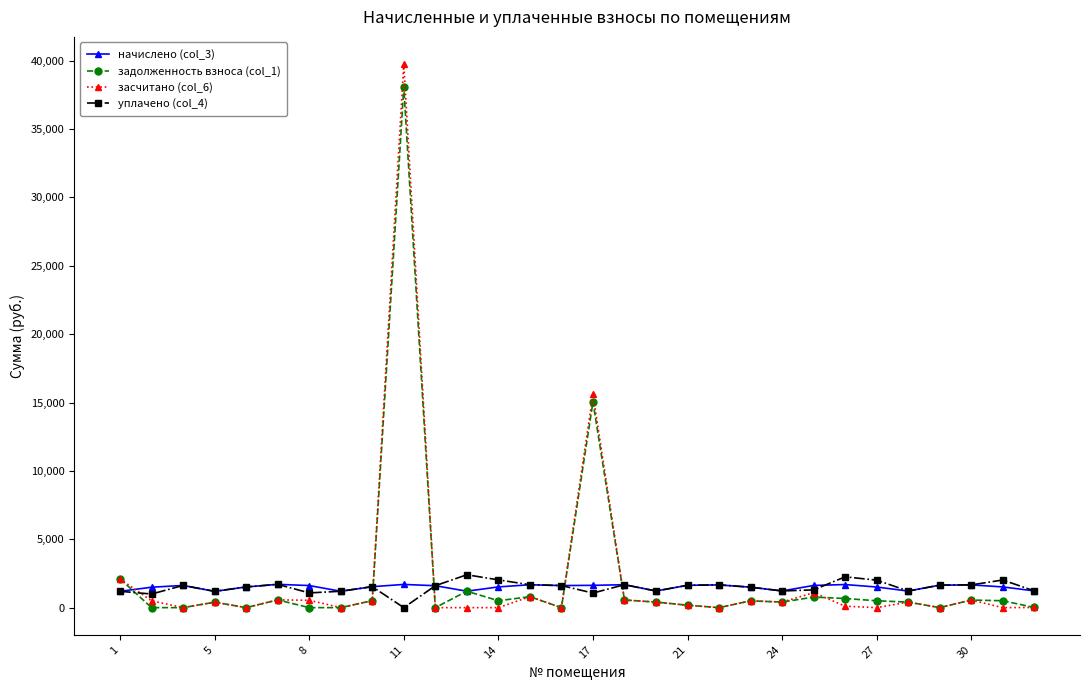

What is the value of the начислено (col_3) point at the 11th from the left?

1603.9